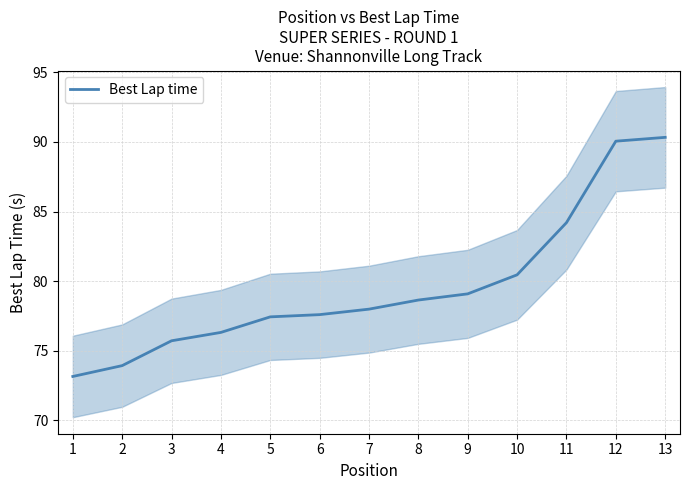

Which has a higher value, 1 or 7?

7